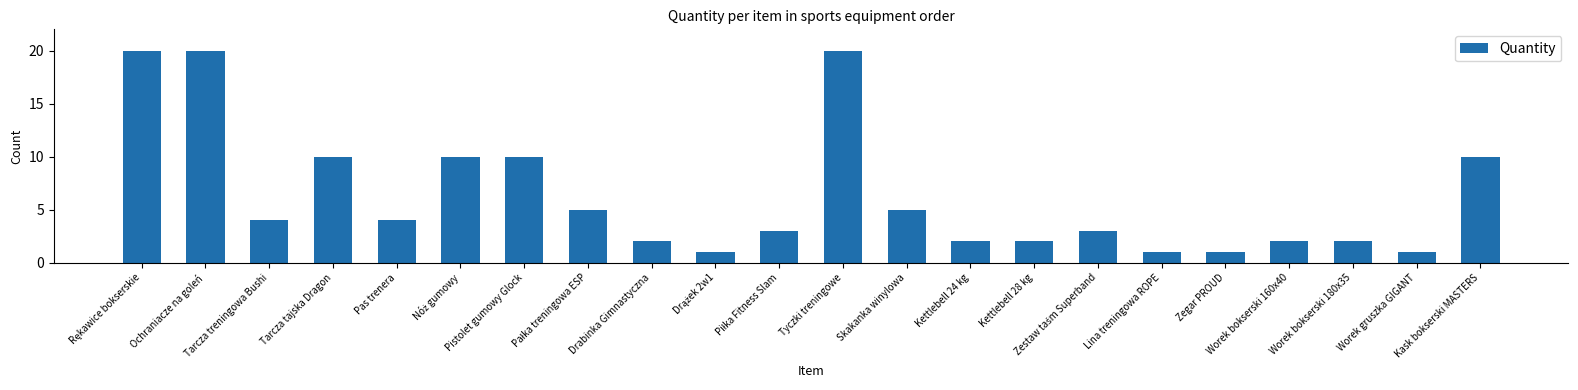

What is the sum of all values?

138